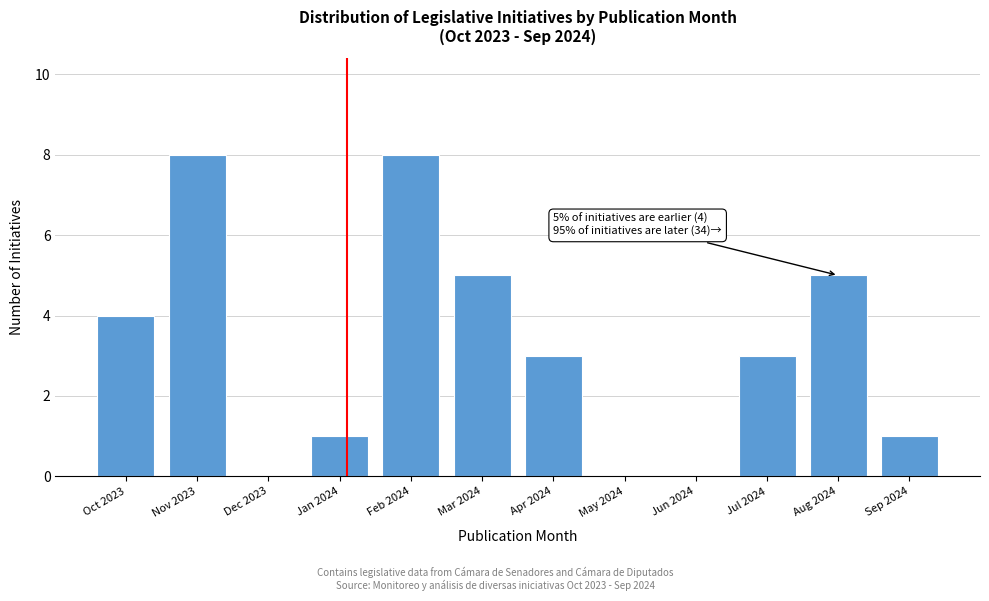

Reading left to right, transcribe all the data shown in this chart.

Oct 2023=4	Nov 2023=8	Dec 2023=0	Jan 2024=1	Feb 2024=8	Mar 2024=5	Apr 2024=3	May 2024=0	Jun 2024=0	Jul 2024=3	Aug 2024=5	Sep 2024=1